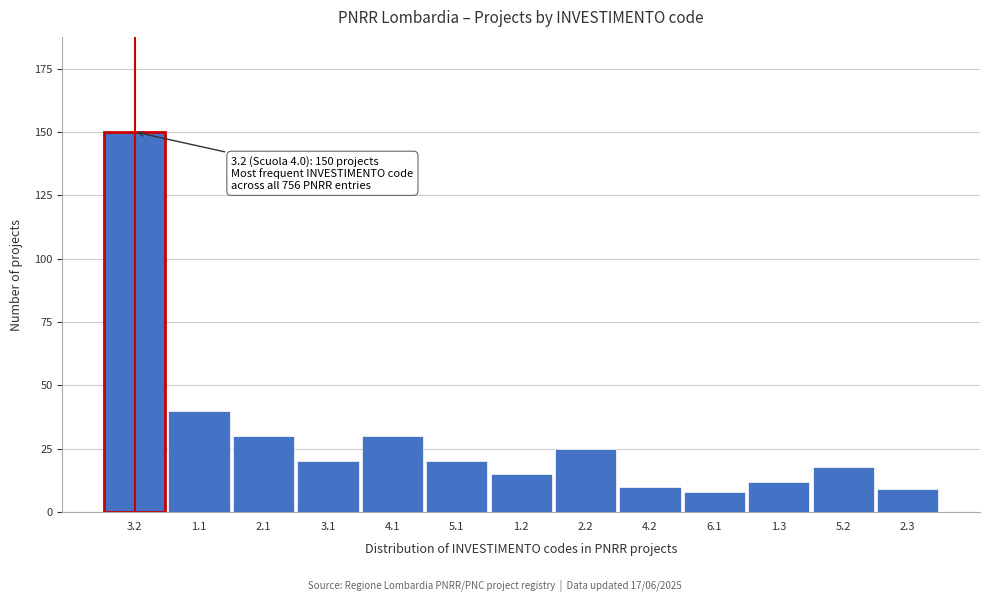

Reading right to left, extract all data points from this chart.

2.3=9	5.2=18	1.3=12	6.1=8	4.2=10	2.2=25	1.2=15	5.1=20	4.1=30	3.1=20	2.1=30	1.1=40	3.2=150